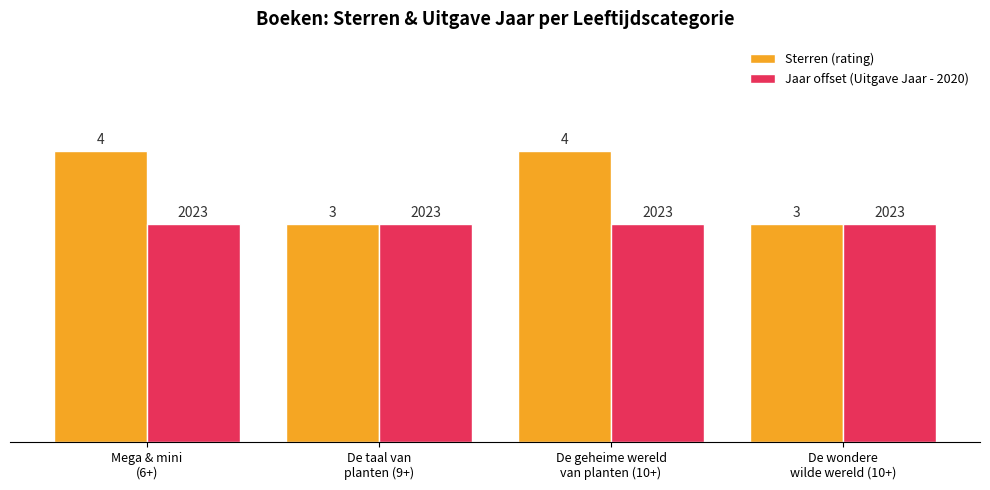

What is the sum of the Jaar offset (Uitgave Jaar - 2020) values at De geheime wereld
van planten (10+) and De taal van
planten (9+)?

6